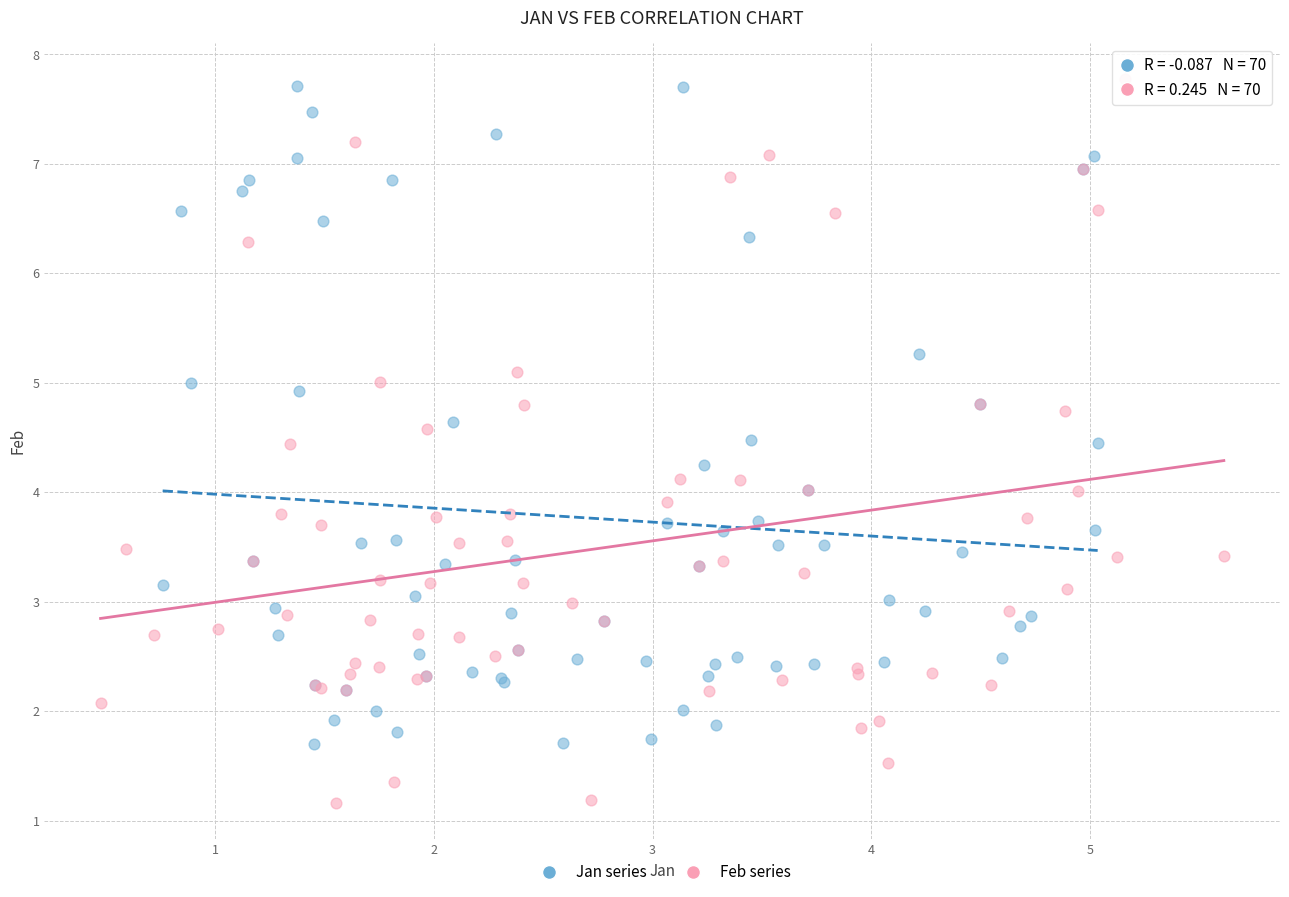

Which series reaches the minimum Y coordinate?

Feb series